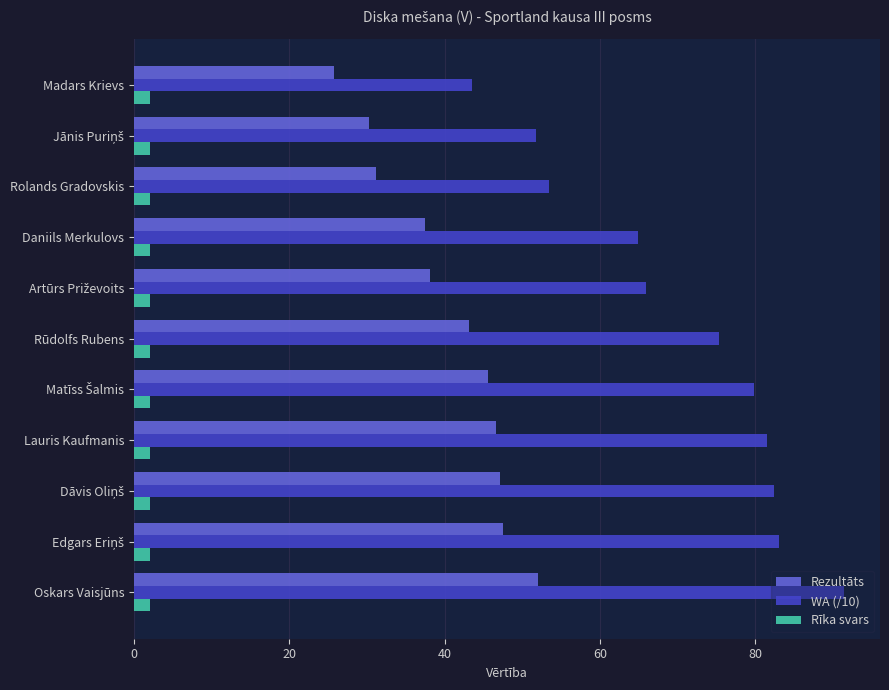

Which series has the widest spread of values?

WA (/10)